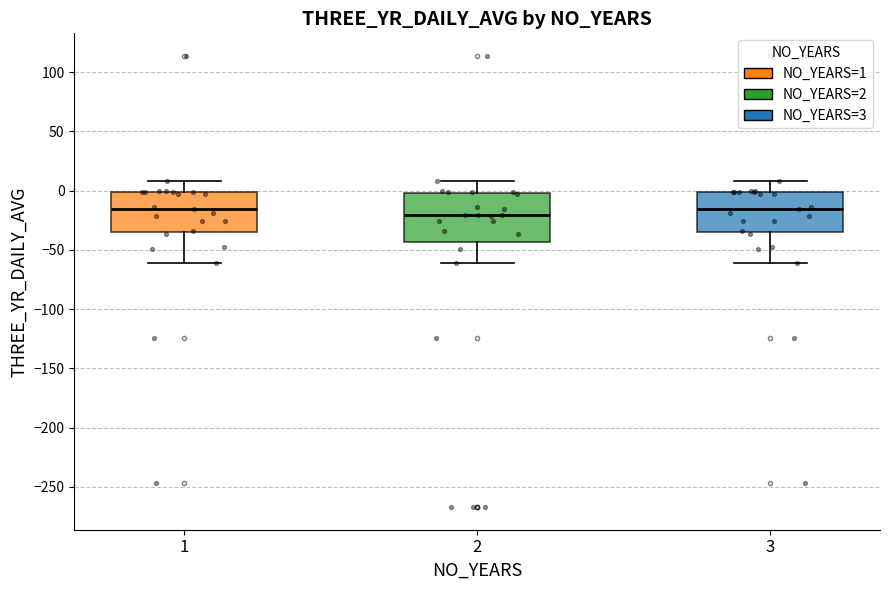

Reading left to right, transcribe this box plot: for each box, give where its median line is, the range the box spans, and where its two whiskers end, as read against the y-axis. The values are not printed on the chart, so give them approximately, as read against the axis.

1: median -15, box -35 to 0, whiskers -60 to 10
2: median -20, box -45 to 0, whiskers -60 to 10
3: median -15, box -35 to 0, whiskers -60 to 10